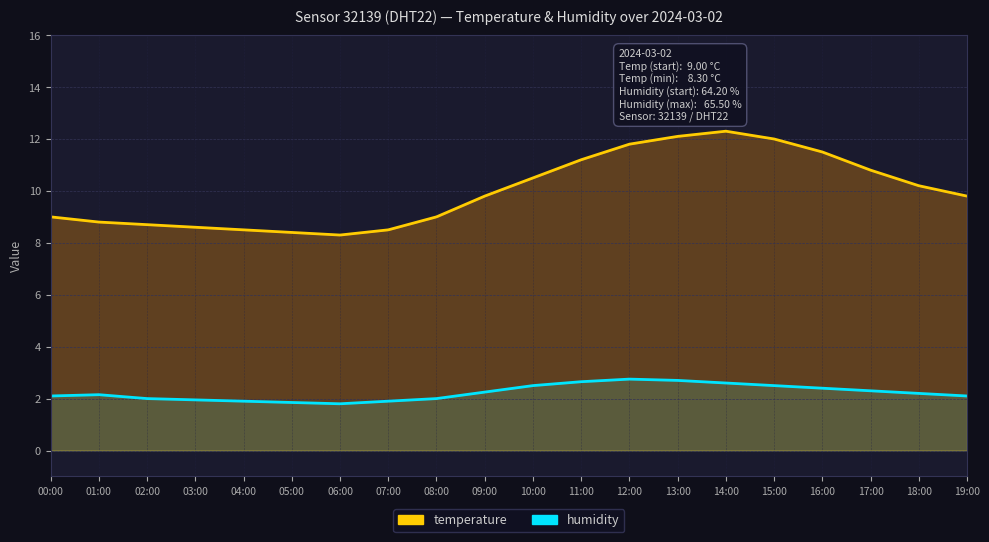

Rank the categories by humidity value from lowest to highest.

06:00, 05:00, 04:00, 07:00, 03:00, 02:00, 08:00, 00:00, 19:00, 01:00, 18:00, 09:00, 17:00, 16:00, 10:00, 15:00, 14:00, 11:00, 13:00, 12:00